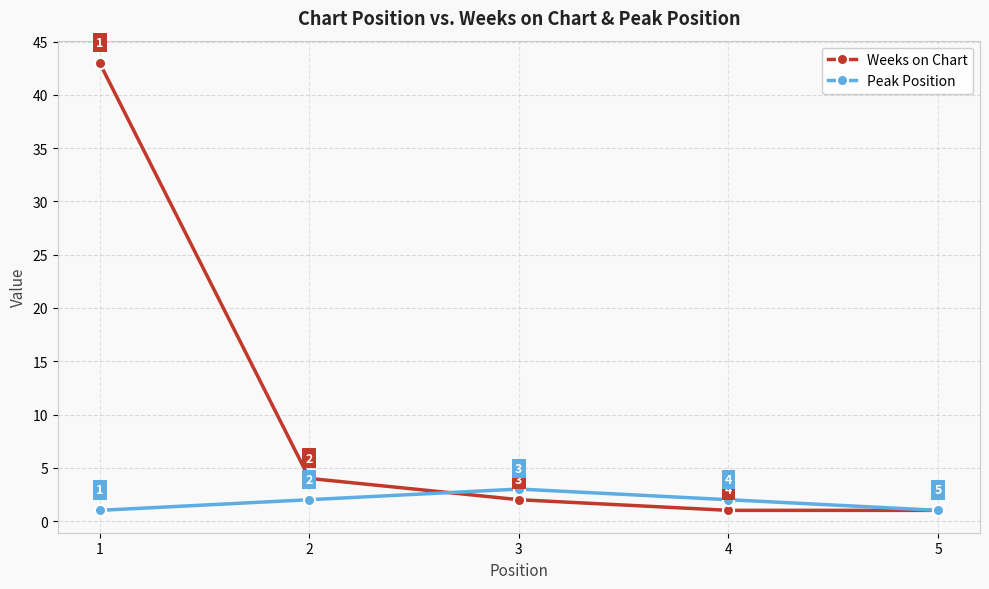

Which series has the widest spread of values?

Weeks on Chart